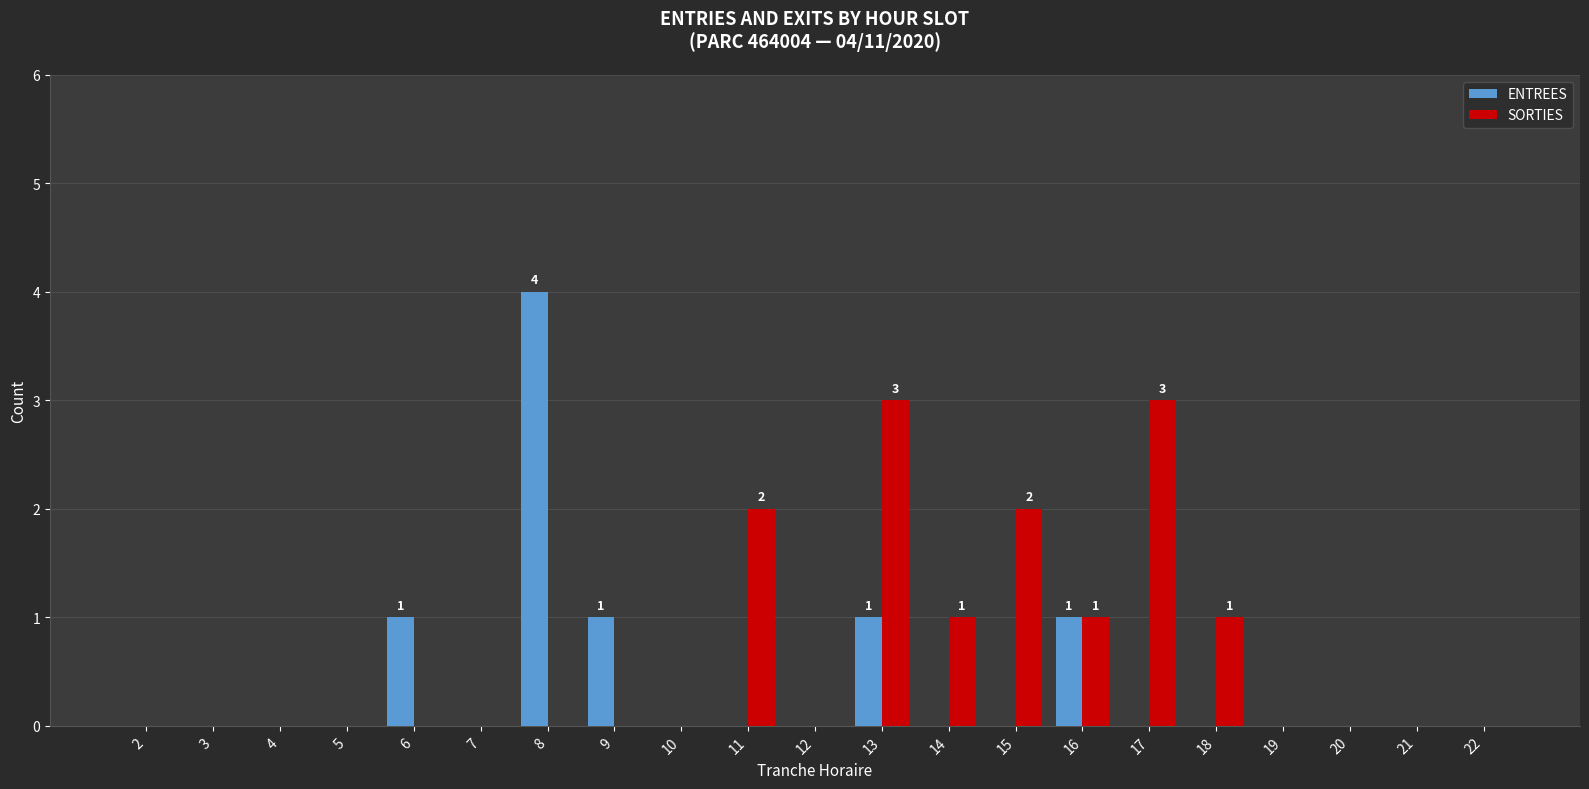

Is it true that SORTIES equals 1 at 14?

True